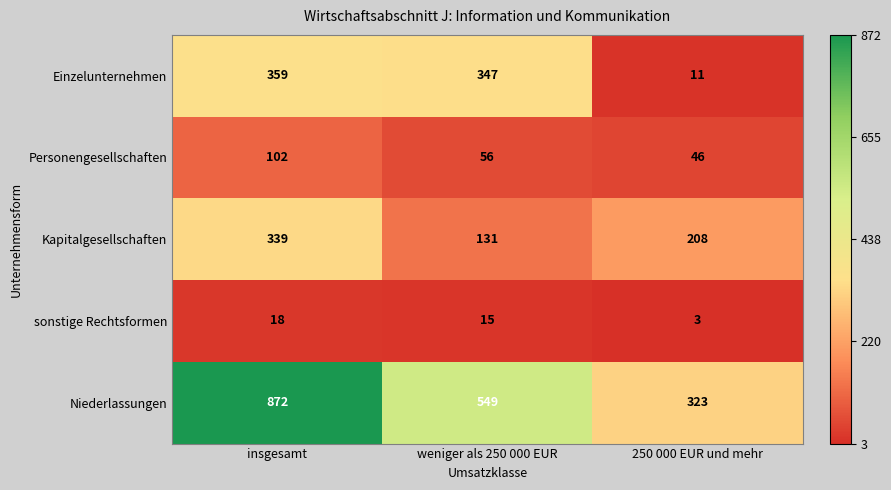

Rank the series by their maximum value, from lowest to highest.

sonstige Rechtsformen, Personengesellschaften, Kapitalgesellschaften, Einzelunternehmen, Niederlassungen